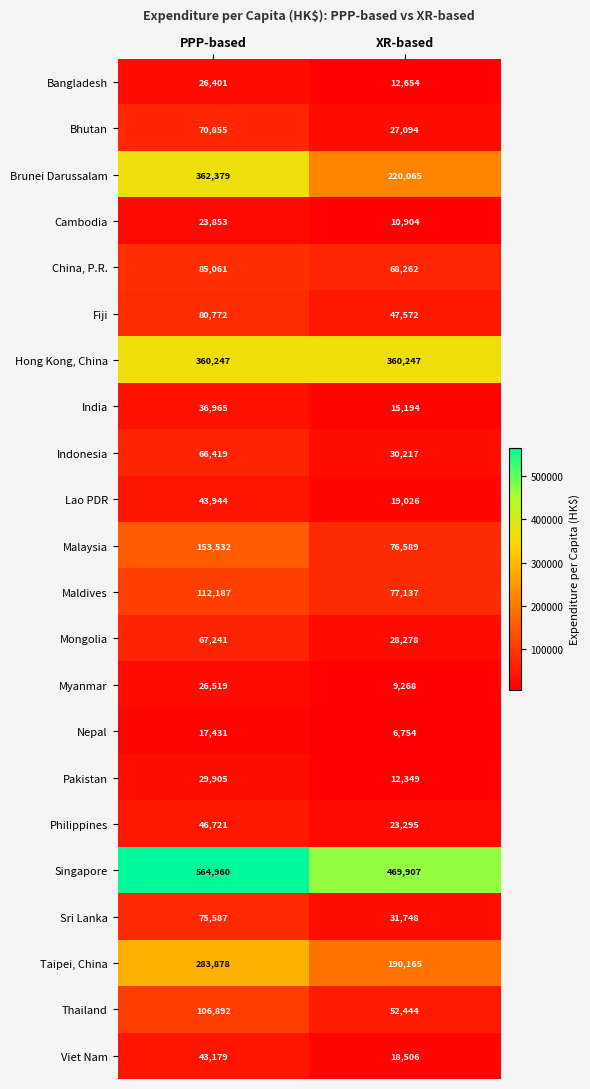

What is the approximate value of Indonesia at PPP-based?

66419